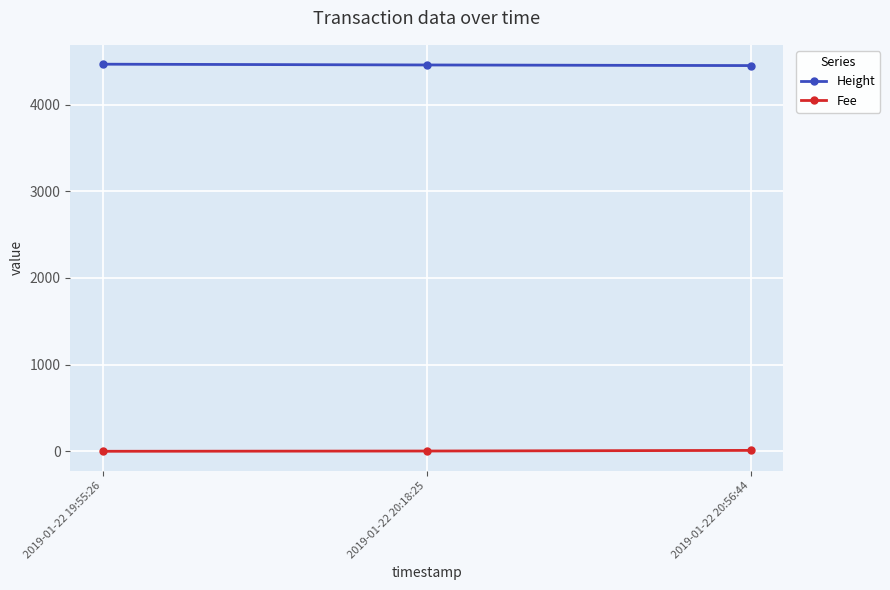

What is the greatest value displayed?

4465.0